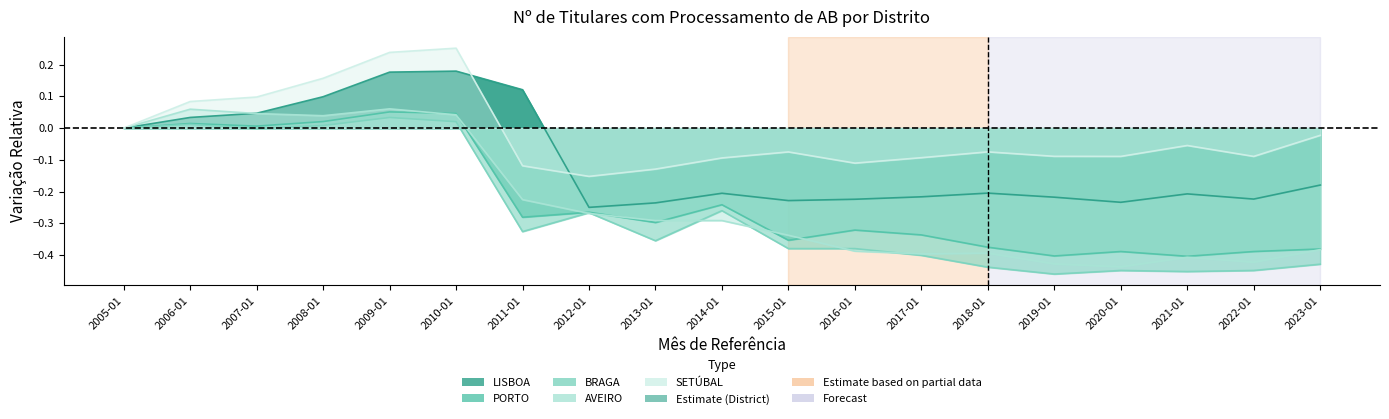

What is the difference between the maximum and minimum values in the AVEIRO series?

0.5